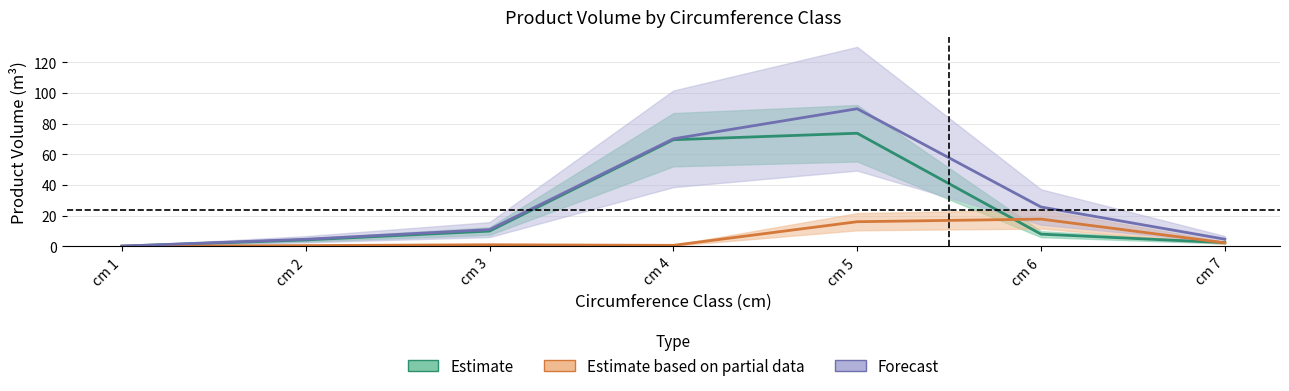

What is the maximum value shown in the chart?

89.7